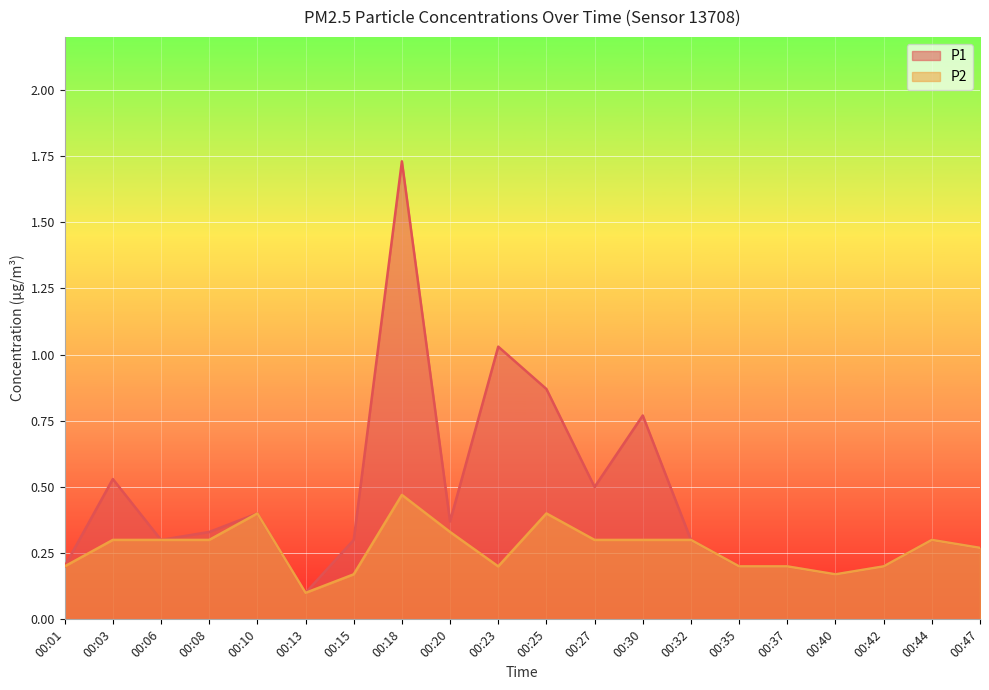

Count the P2 values in the range 0 to 1.

20